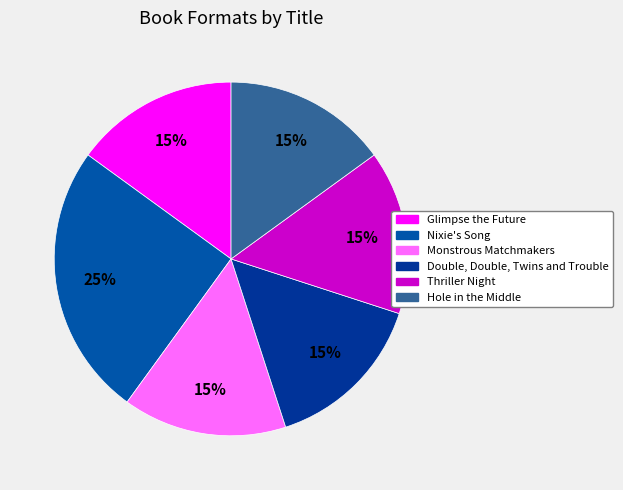

How many slices are in this pie chart?

6